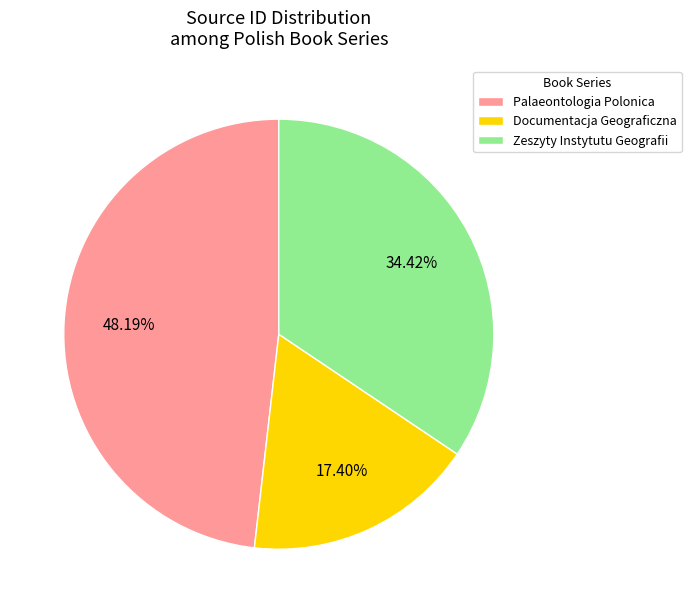

Is it true that Documentacja Geograficzna is 17% of the pie?

True